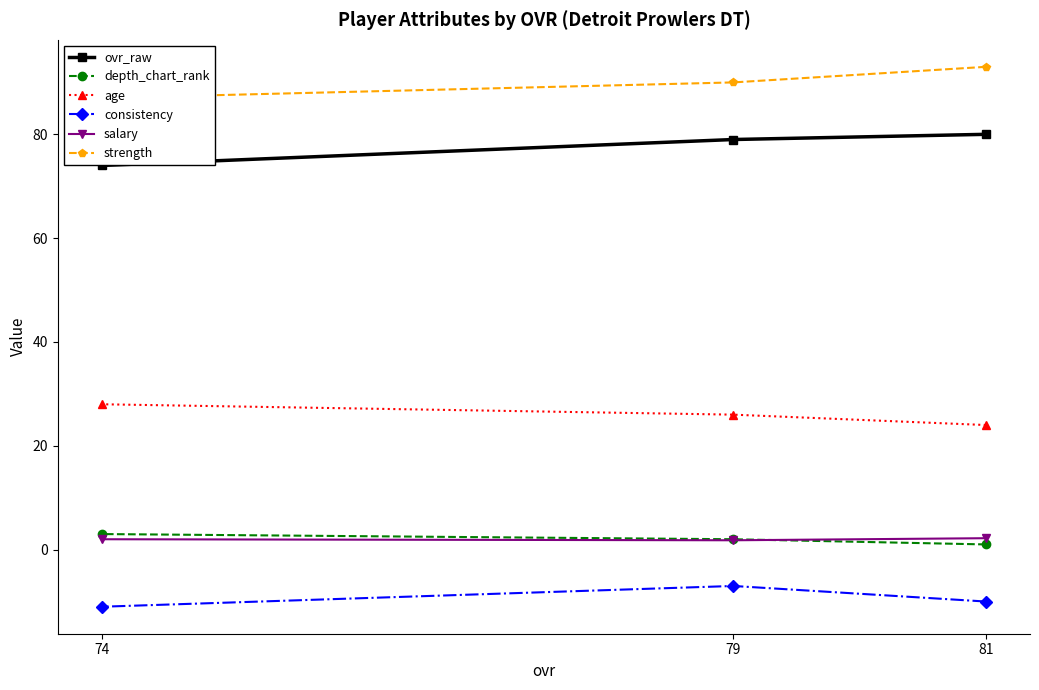

Count the salary values in the range 1 to 2.

2